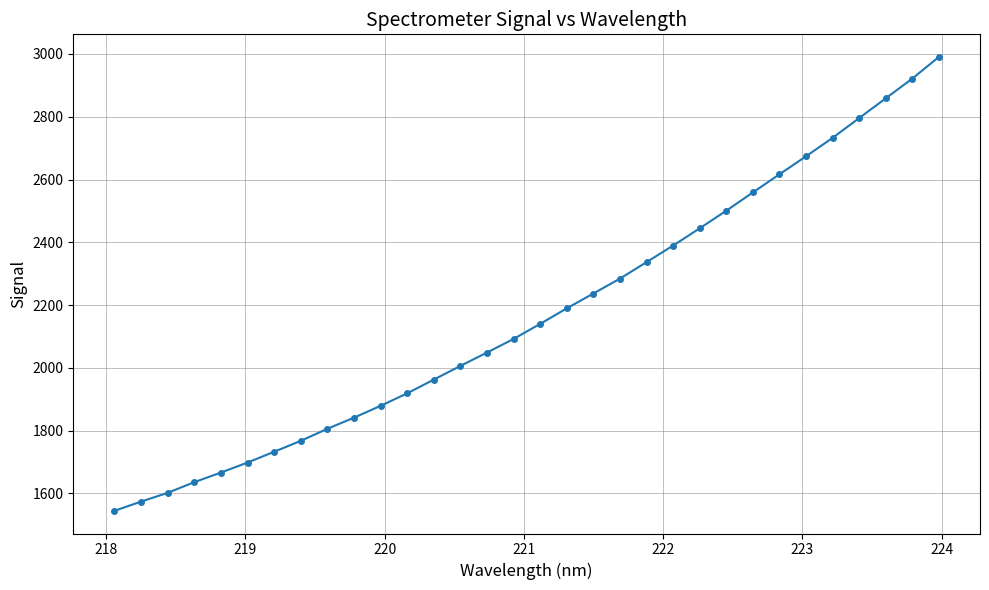

What is the value of the 16th point from the left?

2092.3